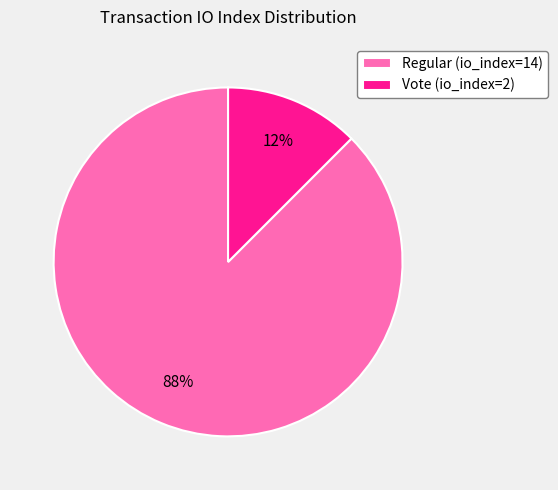

Which slice is the largest?

Regular (io_index=14)